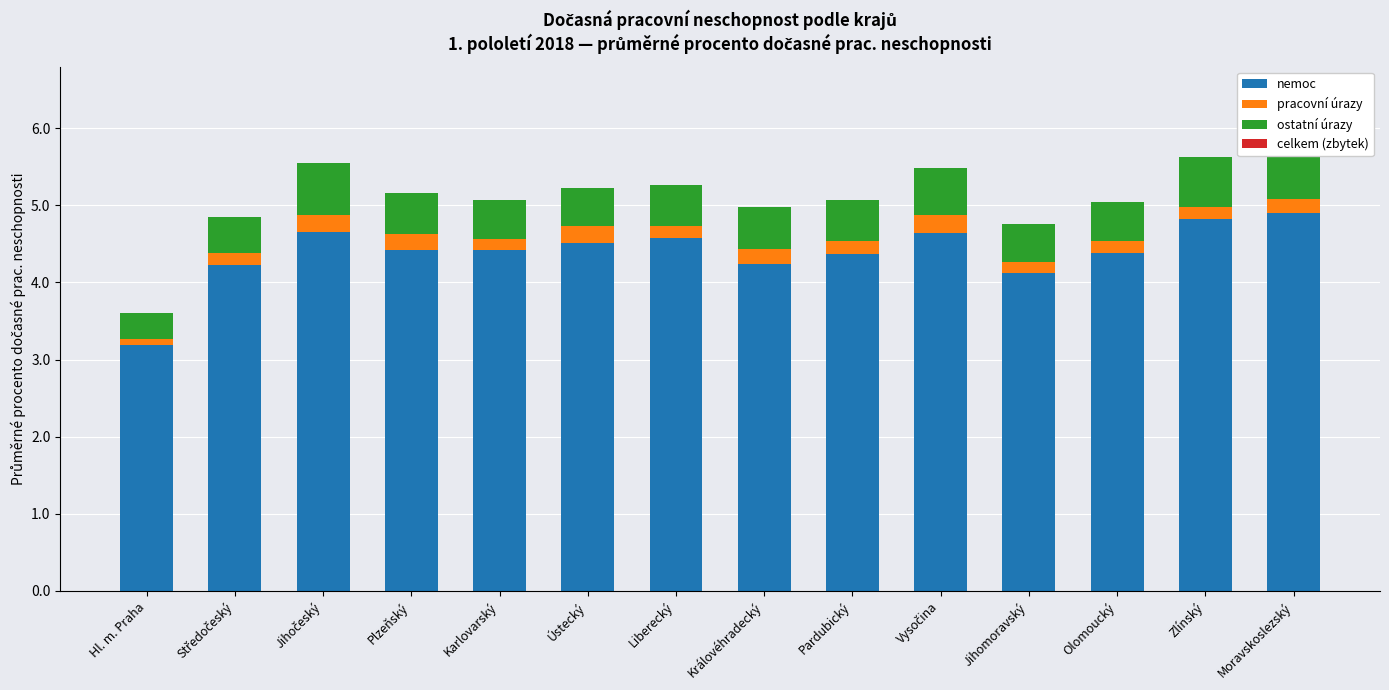

How many data points in celkem (zbytek) are less than 0?

5